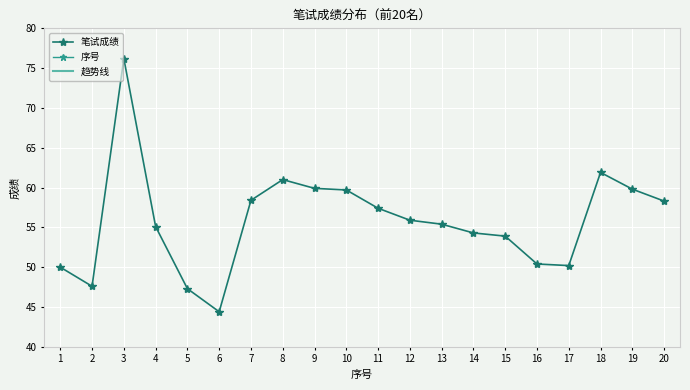

What is the smallest value displayed?

1.0